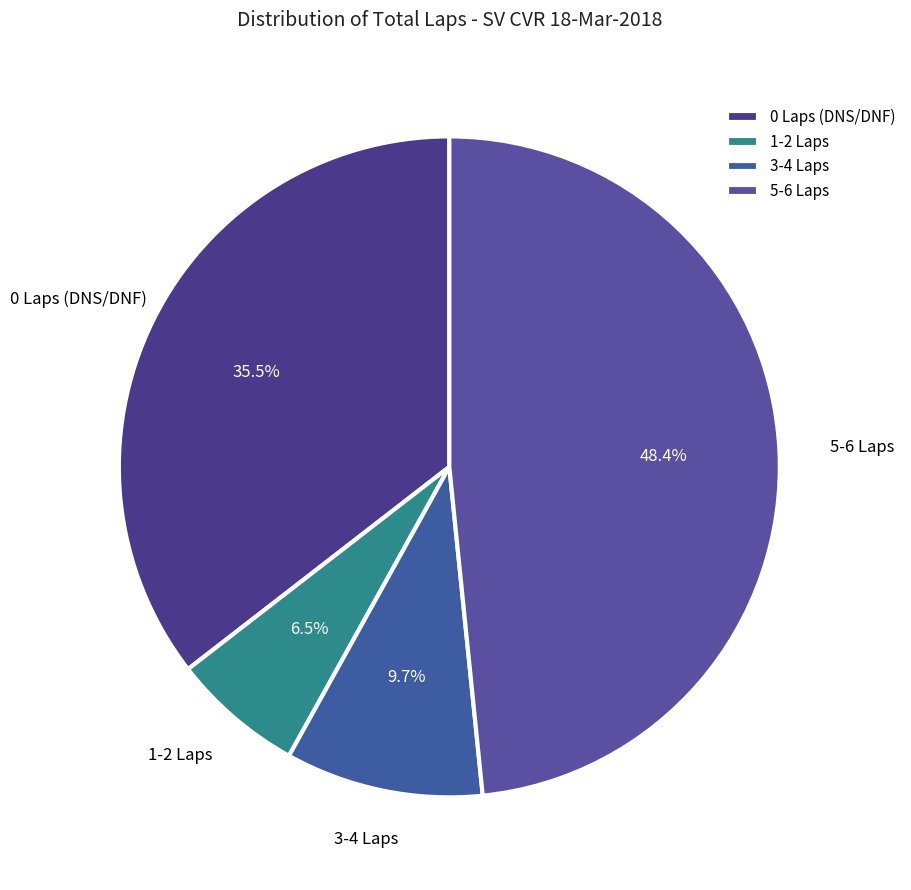

Is the sum of 3-4 Laps and 1-2 Laps greater than half?

No